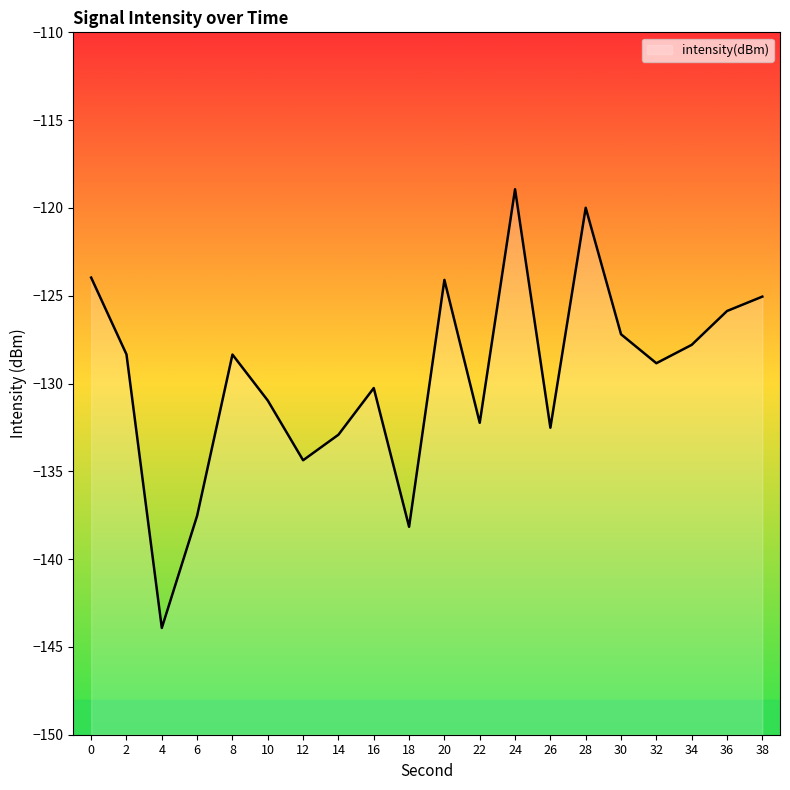

List the labels in order of value, largest first.

24, 28, 0, 20, 38, 36, 30, 34, 2, 8, 32, 16, 10, 22, 26, 14, 12, 6, 18, 4